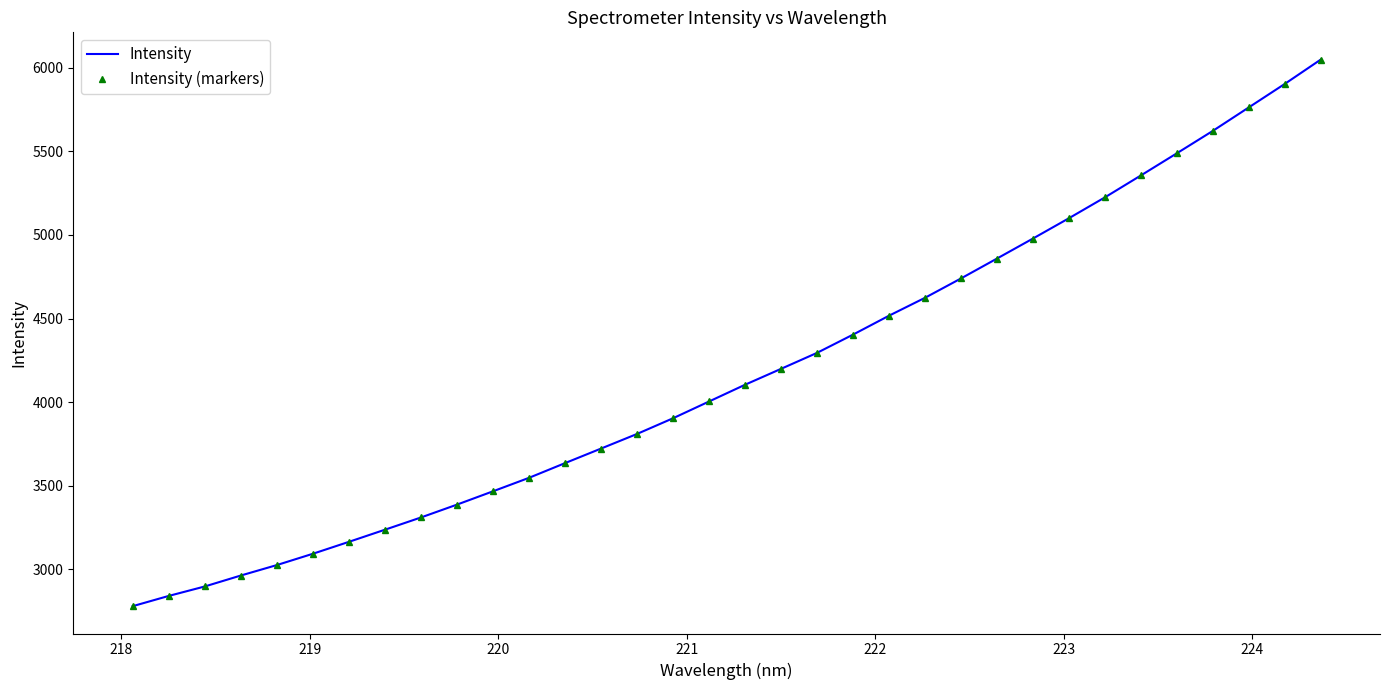

List the series in order of their peak value, lowest first.

Intensity, Intensity (markers)